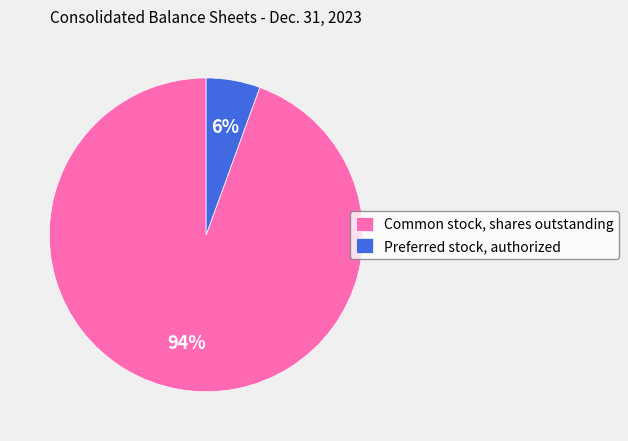

To the nearest percent, what is the average slice percentage?

50%